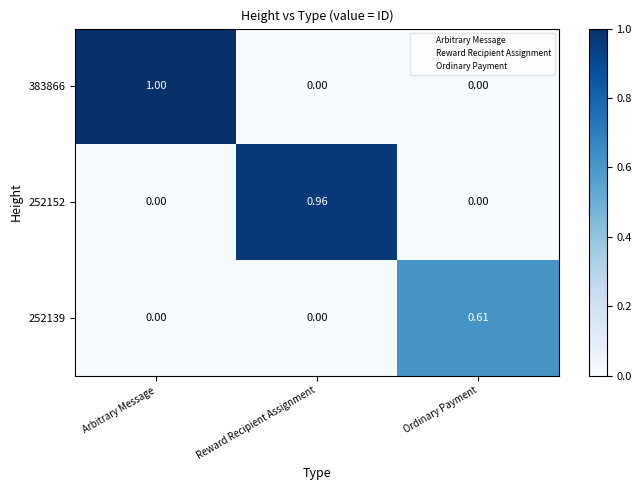

At which category is the sum across all series the highest?

Arbitrary Message